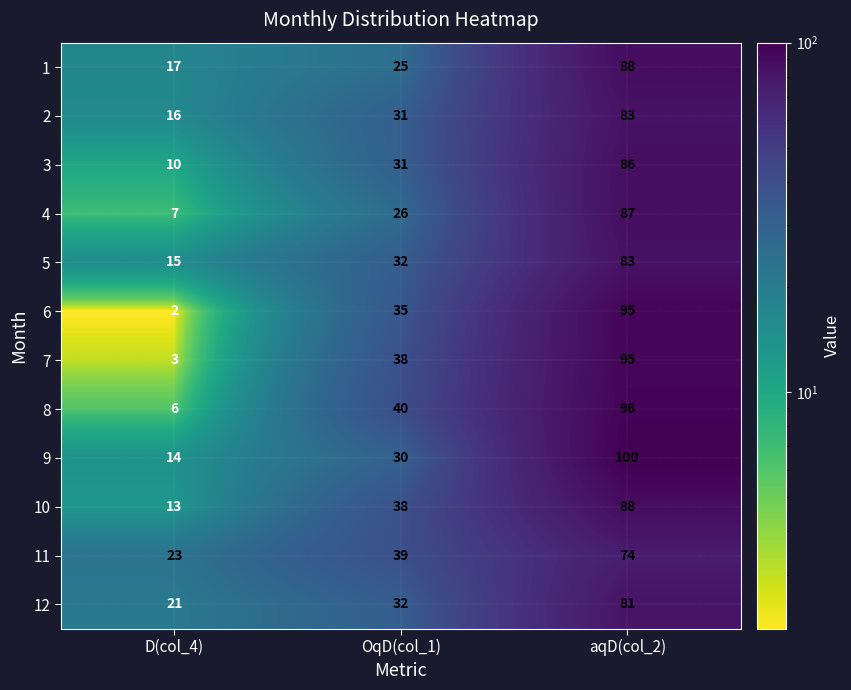

Rank the series at D(col_4) from highest to lowest value.

11, 12, 1, 2, 5, 9, 10, 3, 4, 8, 7, 6